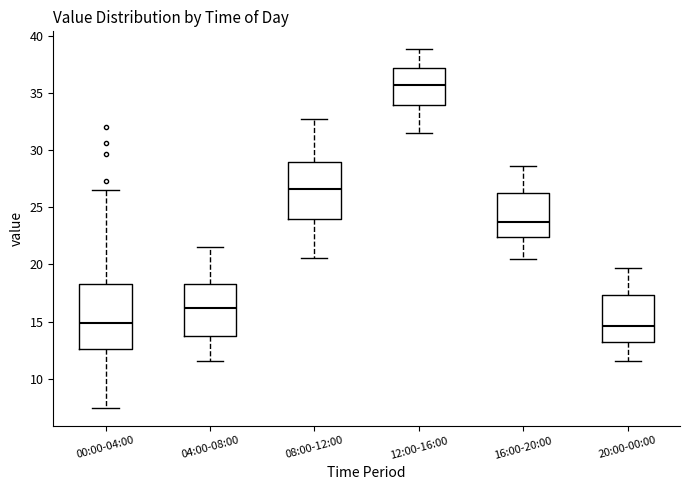

Where does the upper whisker of the box for 20:00-00:00 end on the y-axis? The values are not printed on the chart, so give them approximately, as read against the axis.

19.5